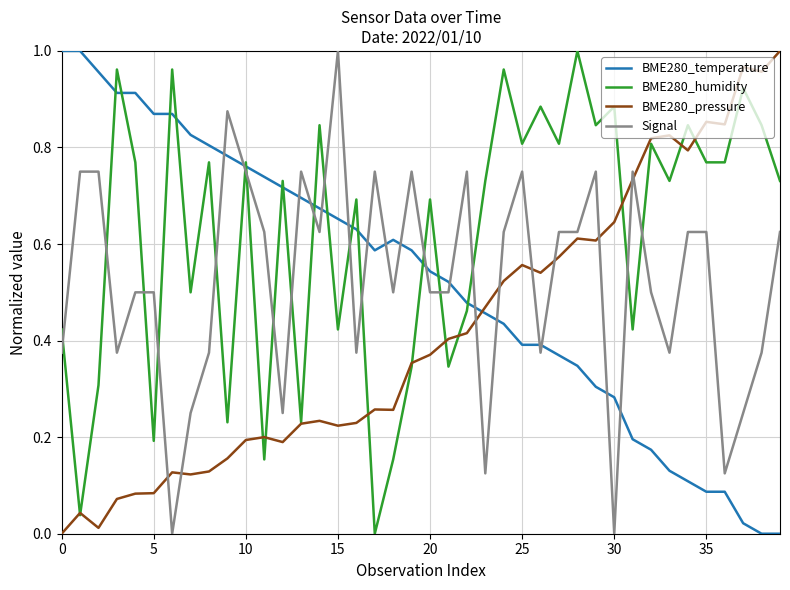

True or false: BME280_humidity and Signal cross at least once.

True